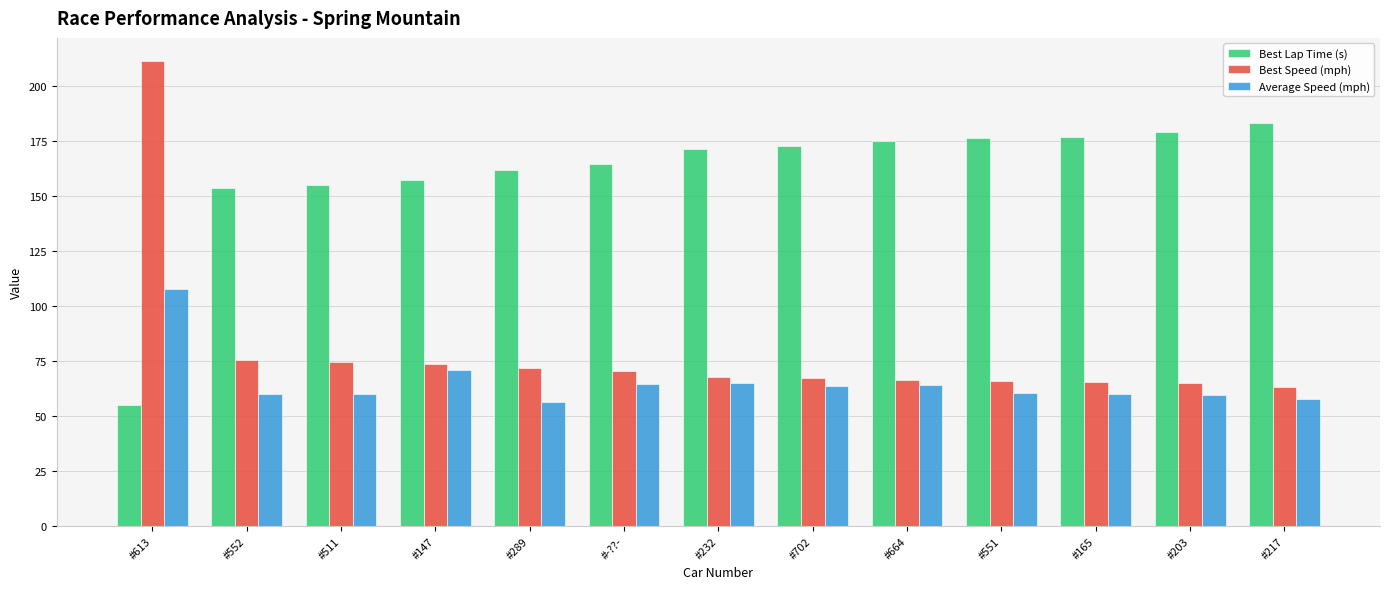

At which category is the sum across all series the highest?

#613